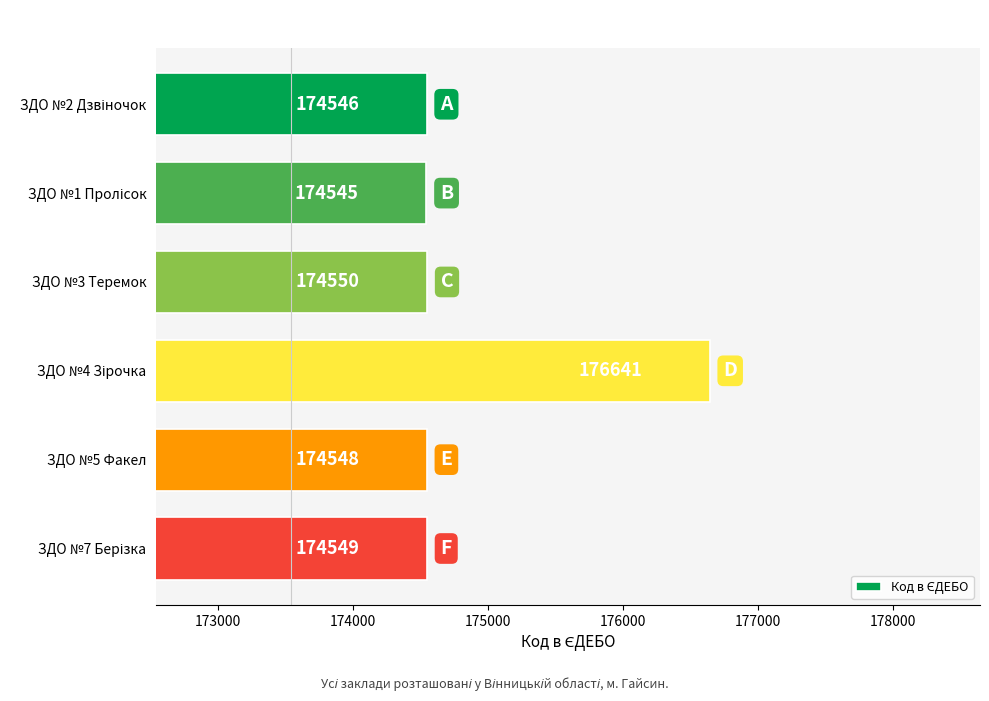

Reading top to bottom, list all the values displayed in this chart.

174546	174545	174550	176641	174548	174549